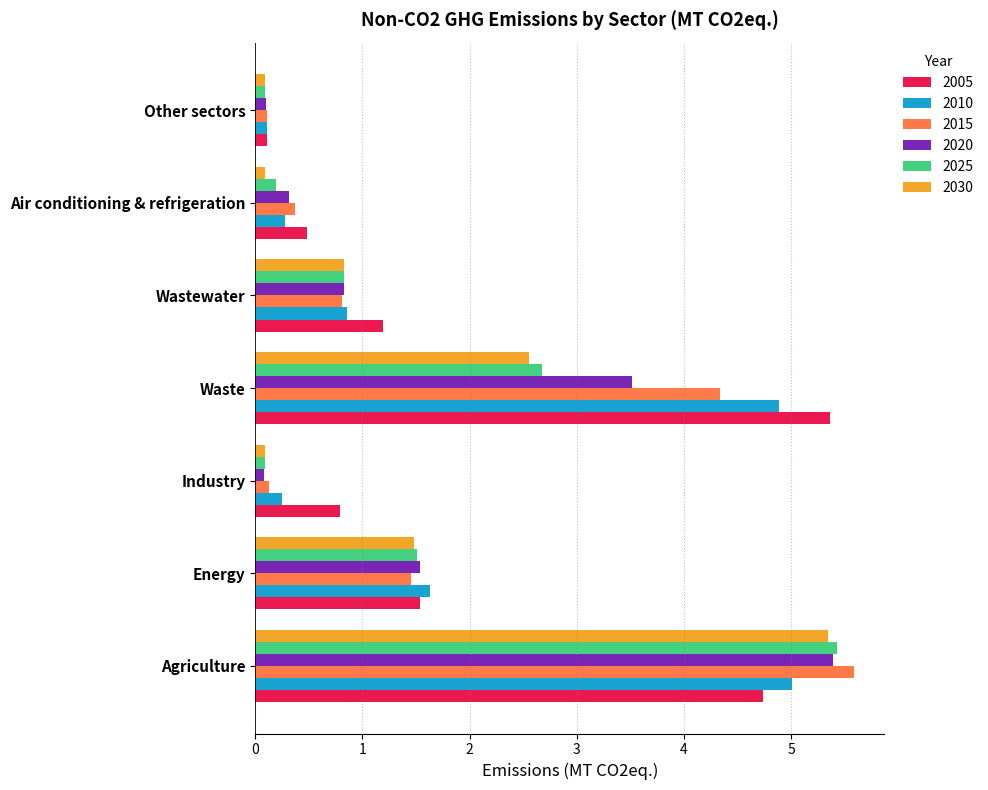

What is the highest value of the 2020 series?

5.4